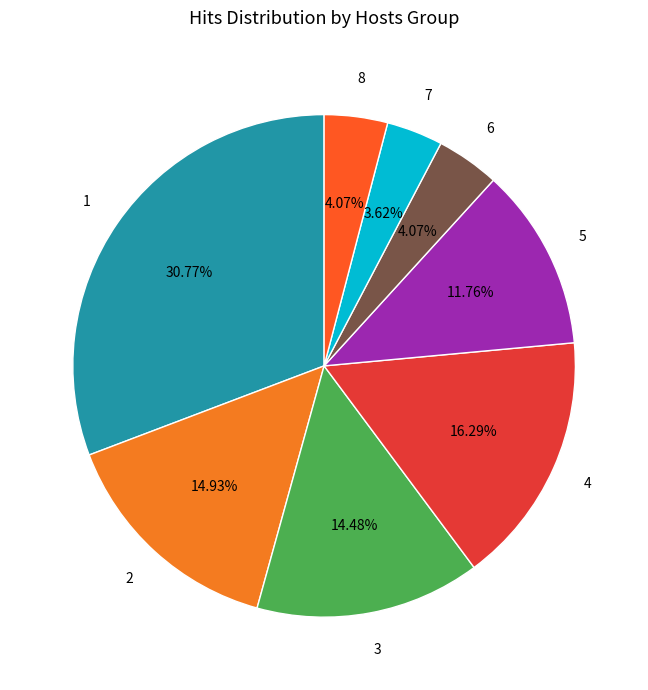

Is there a majority slice in this chart?

No